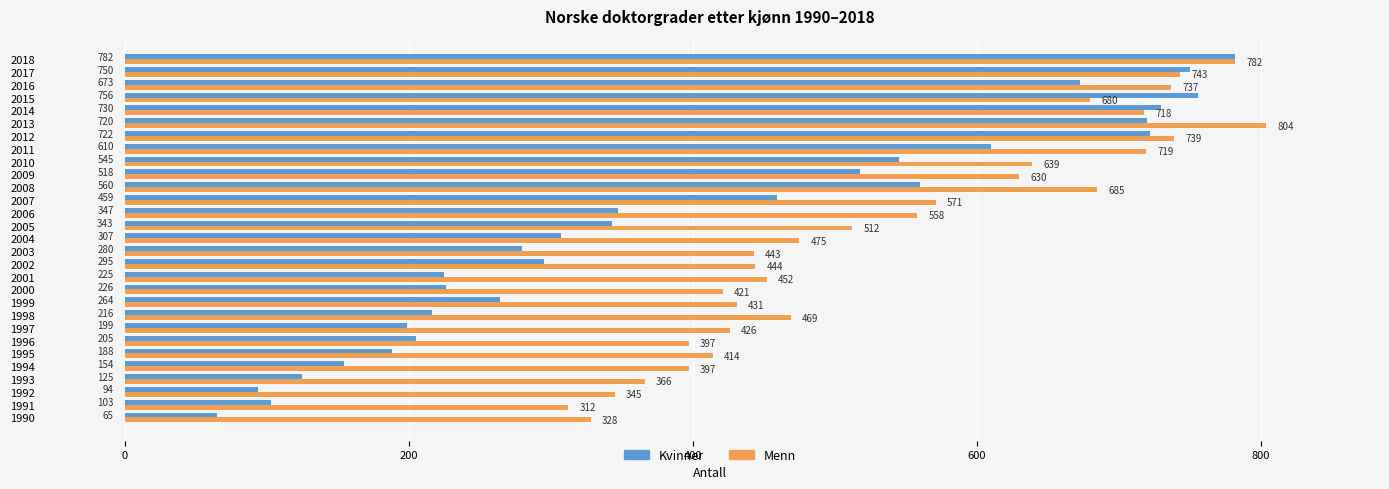

The value of Kvinner at 2009 is 518. True or false?

True